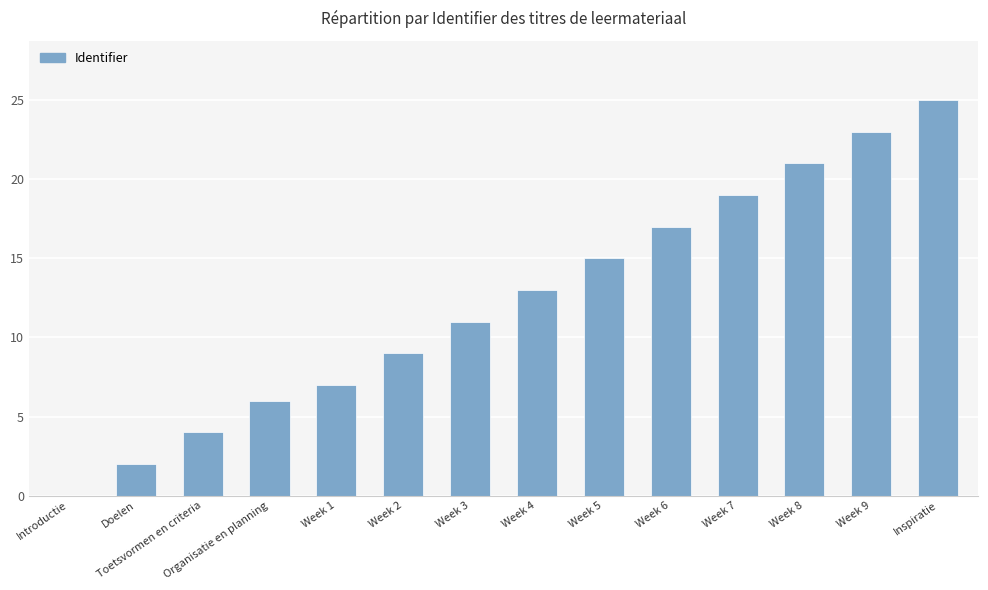

What is the average value?

12